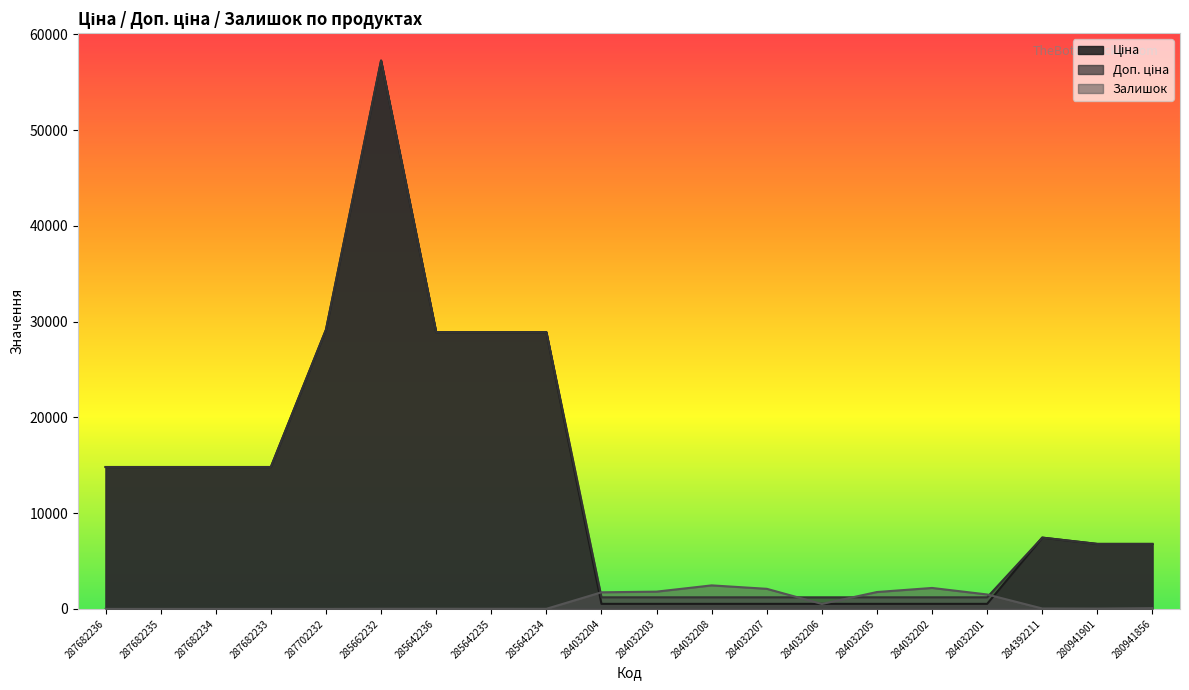

What is the minimum value for Ціна?

528.2